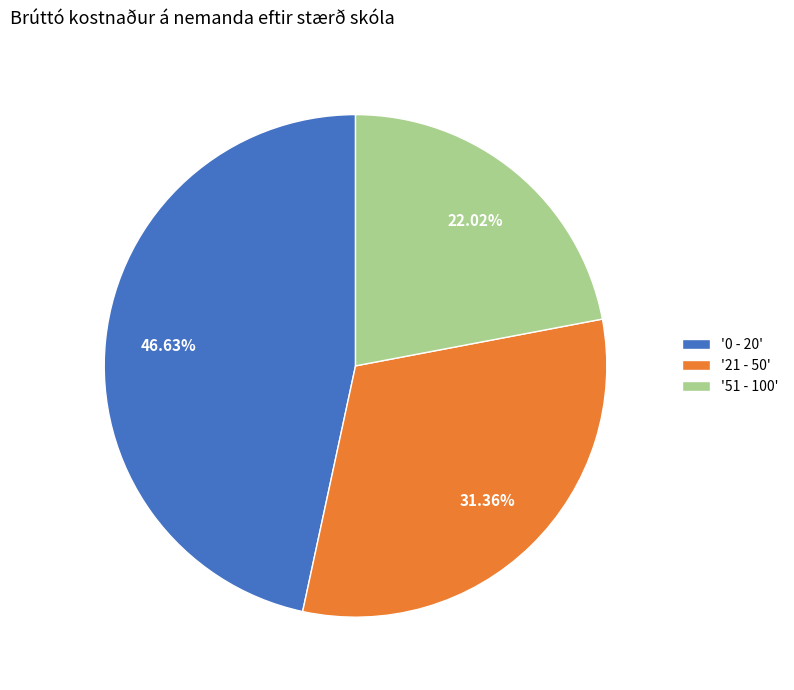

Approximately how many times larger is the value at '0 - 20' compared to '21 - 50'?

1.5